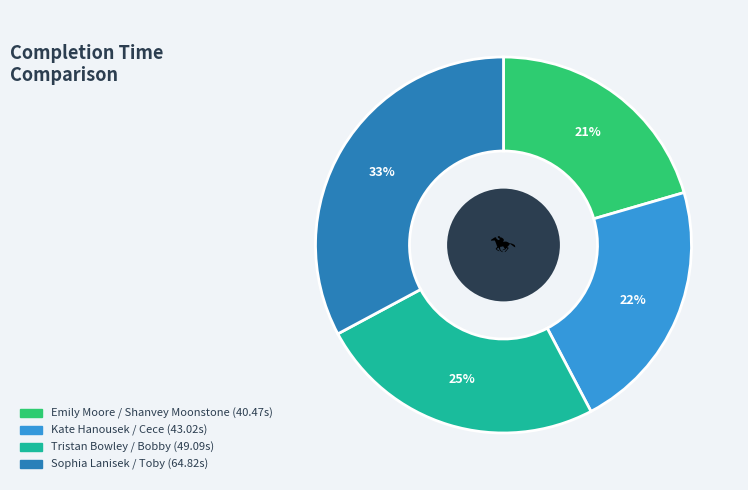

Is it true that Sophia Lanisek / Toby (64.82s) is 33% of the pie?

True